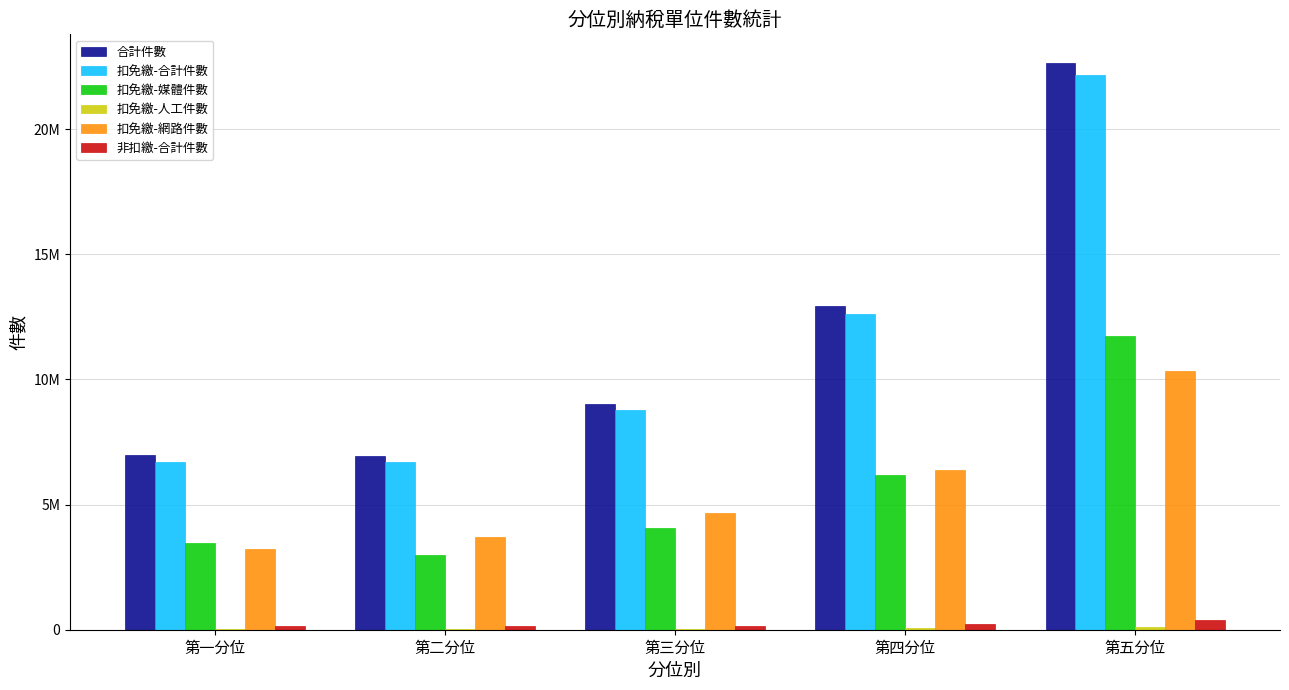

What is the difference between the highest and lowest values at 第五分位?

22545073